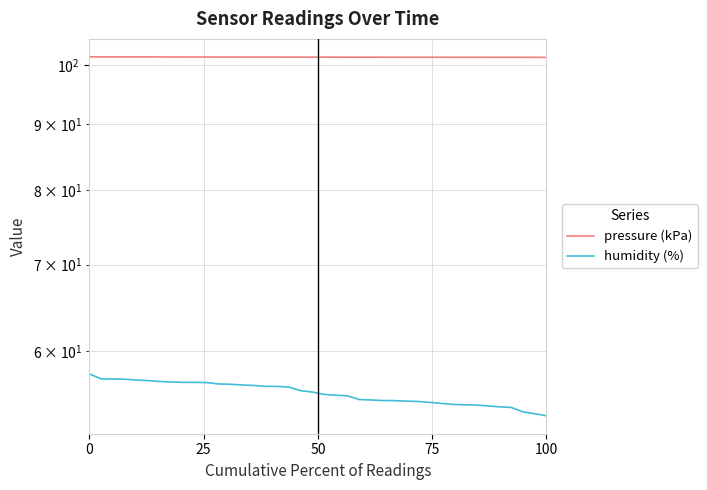

True or false: humidity (%) and pressure (kPa) cross at least once.

False